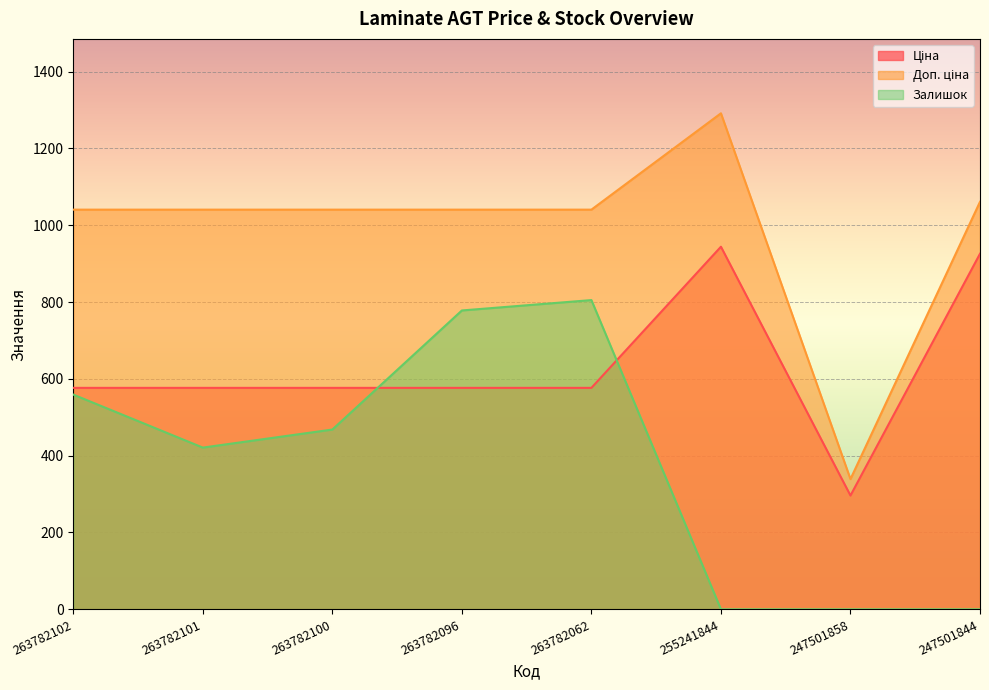

At which category does Залишок reach its first local valley?

263782101